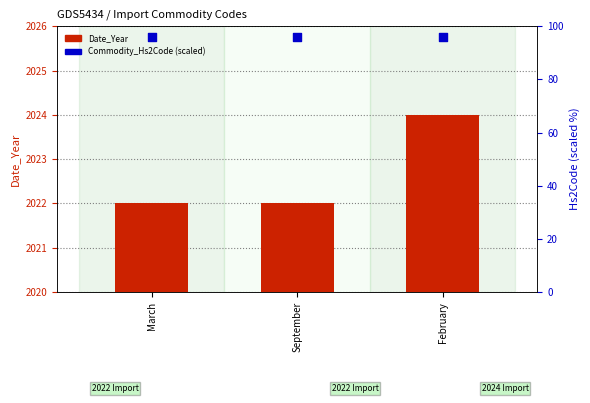

Which series reaches the minimum Y coordinate?

Commodity_Hs2Code (scaled)